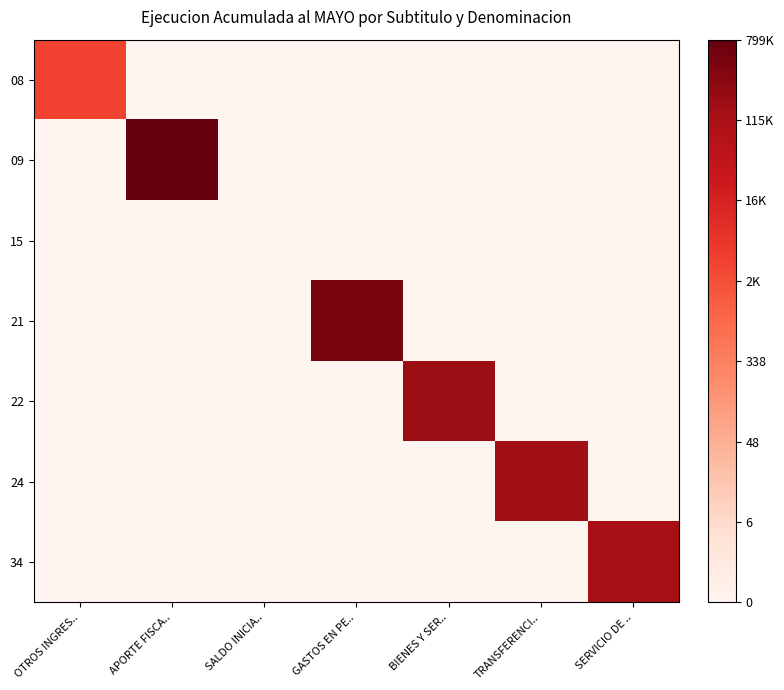

Reading right to left, transcribe all the data shown in this chart.

08: SERVICIO DE ..=0.0	TRANSFERENCI..=0.0	BIENES Y SER..=0.0	GASTOS EN PE..=0.0	SALDO INICIA..=0.0	APORTE FISCA..=0.0	OTROS INGRES..=8.2
09: SERVICIO DE ..=0.0	TRANSFERENCI..=0.0	BIENES Y SER..=0.0	GASTOS EN PE..=0.0	SALDO INICIA..=0.0	APORTE FISCA..=13.6	OTROS INGRES..=0.0
15: SERVICIO DE ..=0.0	TRANSFERENCI..=0.0	BIENES Y SER..=0.0	GASTOS EN PE..=0.0	SALDO INICIA..=0.0	APORTE FISCA..=0.0	OTROS INGRES..=0.0
21: SERVICIO DE ..=0.0	TRANSFERENCI..=0.0	BIENES Y SER..=0.0	GASTOS EN PE..=13.1	SALDO INICIA..=0.0	APORTE FISCA..=0.0	OTROS INGRES..=0.0
22: SERVICIO DE ..=0.0	TRANSFERENCI..=0.0	BIENES Y SER..=12.1	GASTOS EN PE..=0.0	SALDO INICIA..=0.0	APORTE FISCA..=0.0	OTROS INGRES..=0.0
24: SERVICIO DE ..=0.0	TRANSFERENCI..=12.0	BIENES Y SER..=0.0	GASTOS EN PE..=0.0	SALDO INICIA..=0.0	APORTE FISCA..=0.0	OTROS INGRES..=0.0
34: SERVICIO DE ..=11.7	TRANSFERENCI..=0.0	BIENES Y SER..=0.0	GASTOS EN PE..=0.0	SALDO INICIA..=0.0	APORTE FISCA..=0.0	OTROS INGRES..=0.0